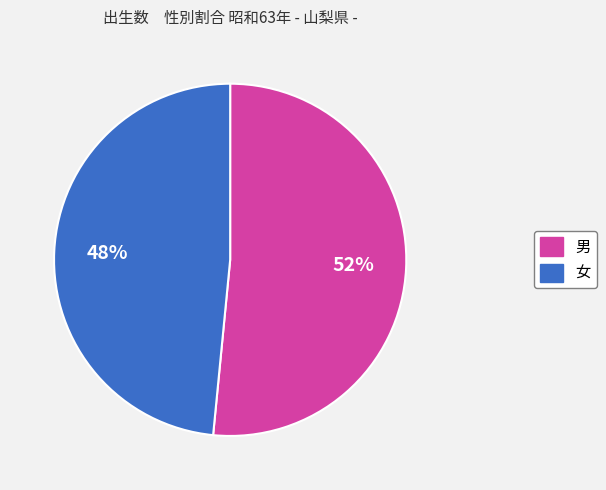

Which category has the biggest portion of the pie?

男